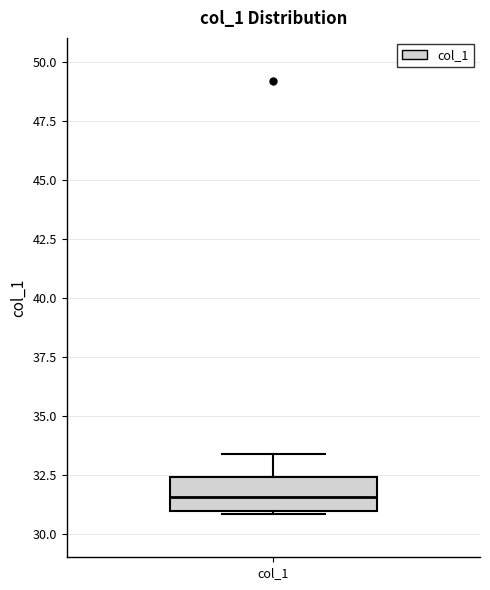

Read this box plot against the y-axis: the position of the median line, the range covered by the box, and the ends of both whiskers. The values are not printed on the chart, so give them approximately, as read against the axis.

median 31.5, box 31.0 to 32.5, whiskers 31.0 to 33.5